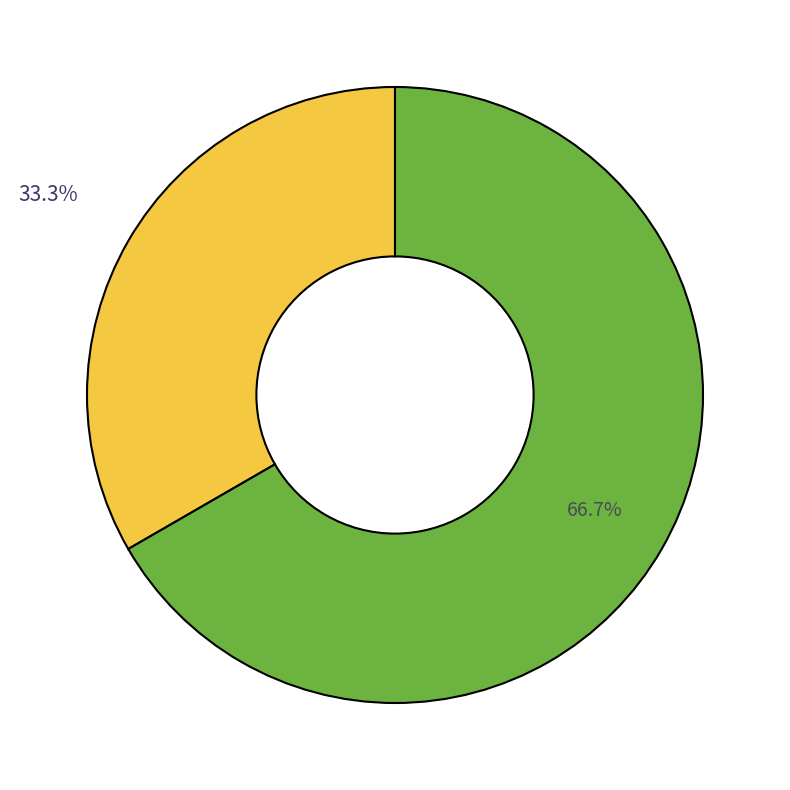

Does any single category account for the majority?

Yes